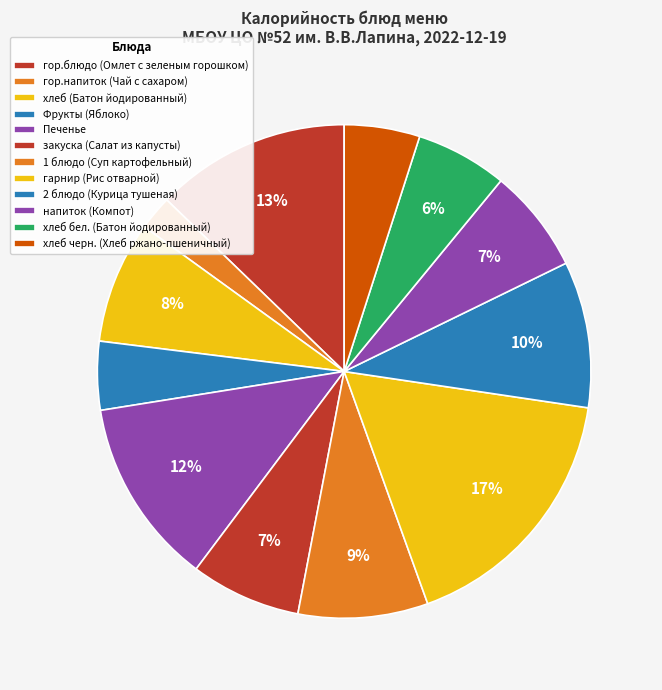

How many slices are in this pie chart?

12